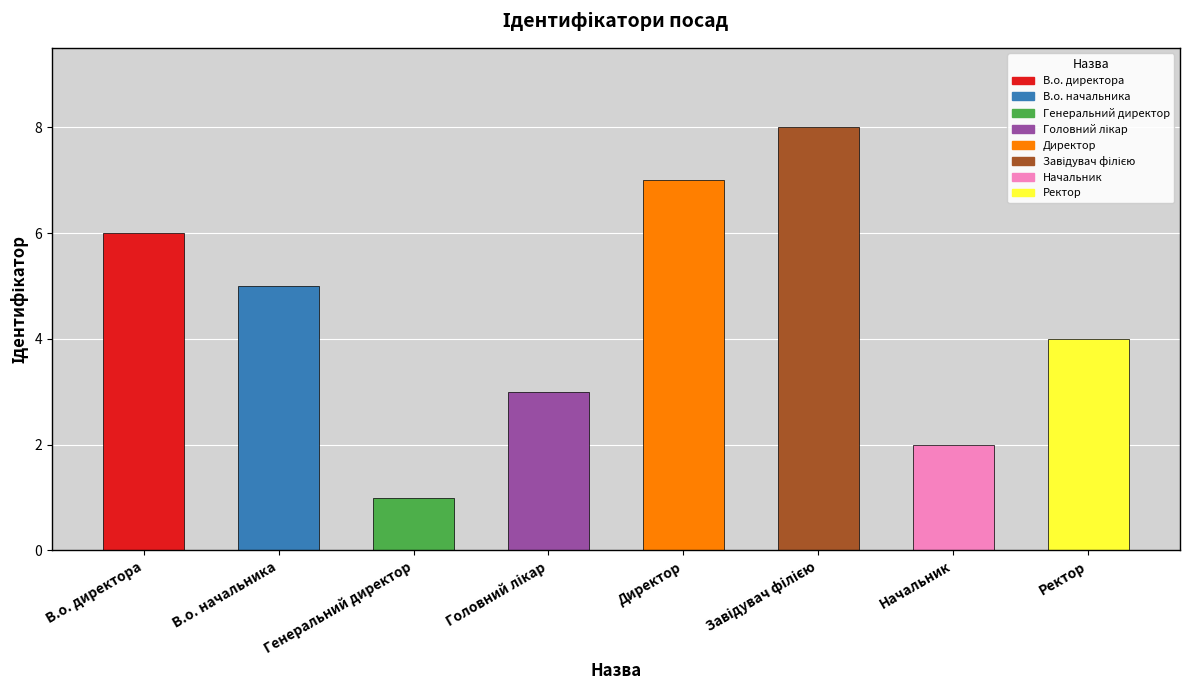

At which label is the value closest to 4?

Ректор